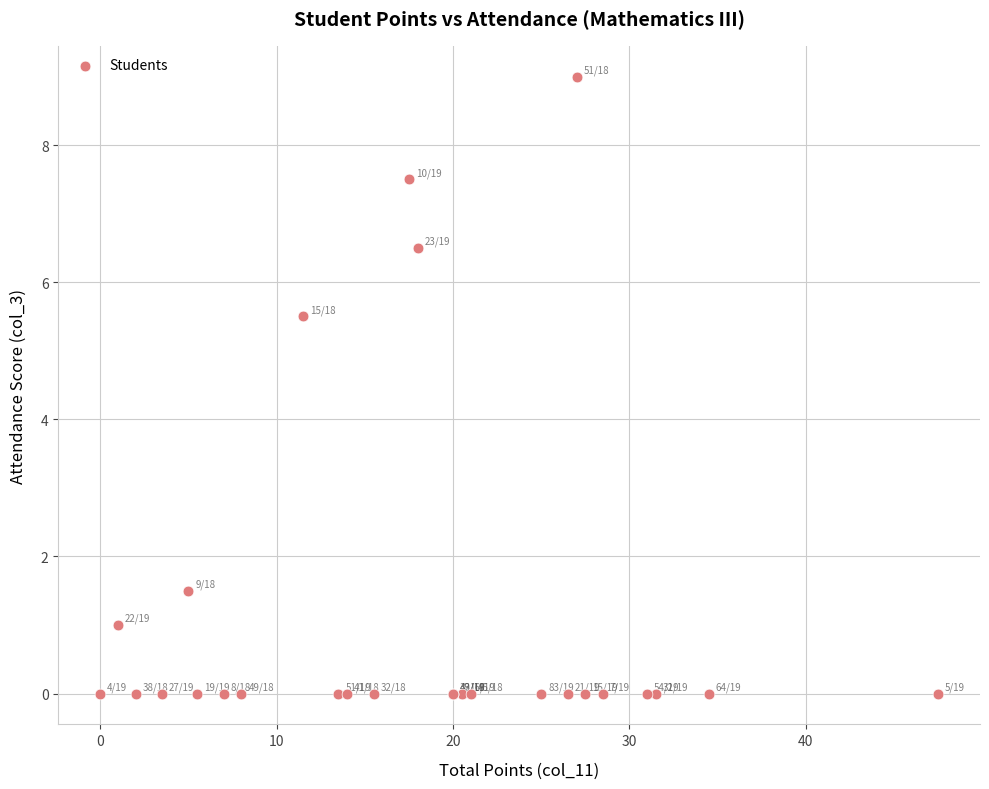

What Y value in the scatter plot is closest to 4?

5.5